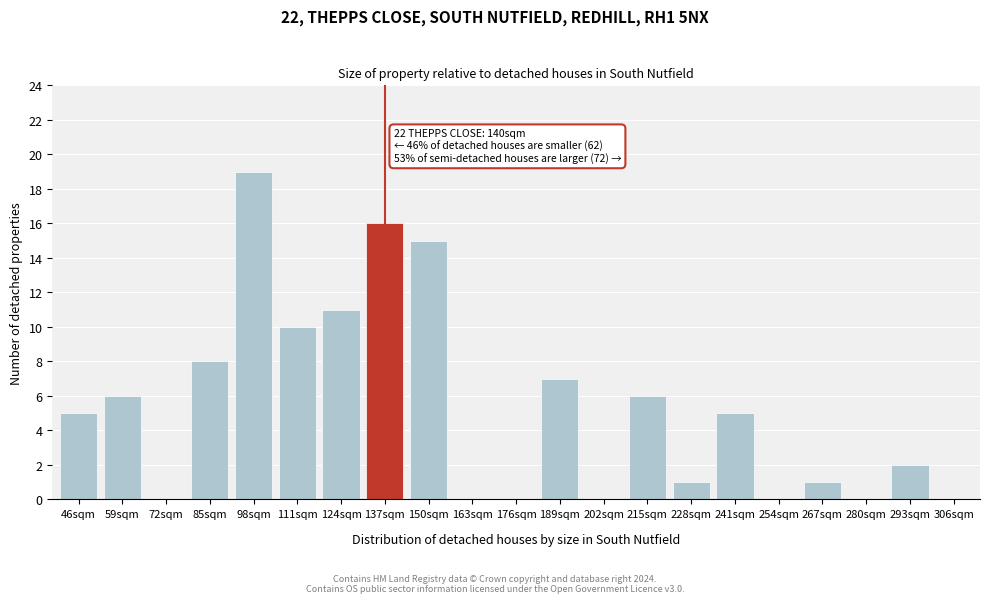

Reading left to right, extract all data points from this chart.

46sqm=5	59sqm=6	72sqm=0	85sqm=8	98sqm=19	111sqm=10	124sqm=11	137sqm=16	150sqm=15	163sqm=0	176sqm=0	189sqm=7	202sqm=0	215sqm=6	228sqm=1	241sqm=5	254sqm=0	267sqm=1	280sqm=0	293sqm=2	306sqm=0